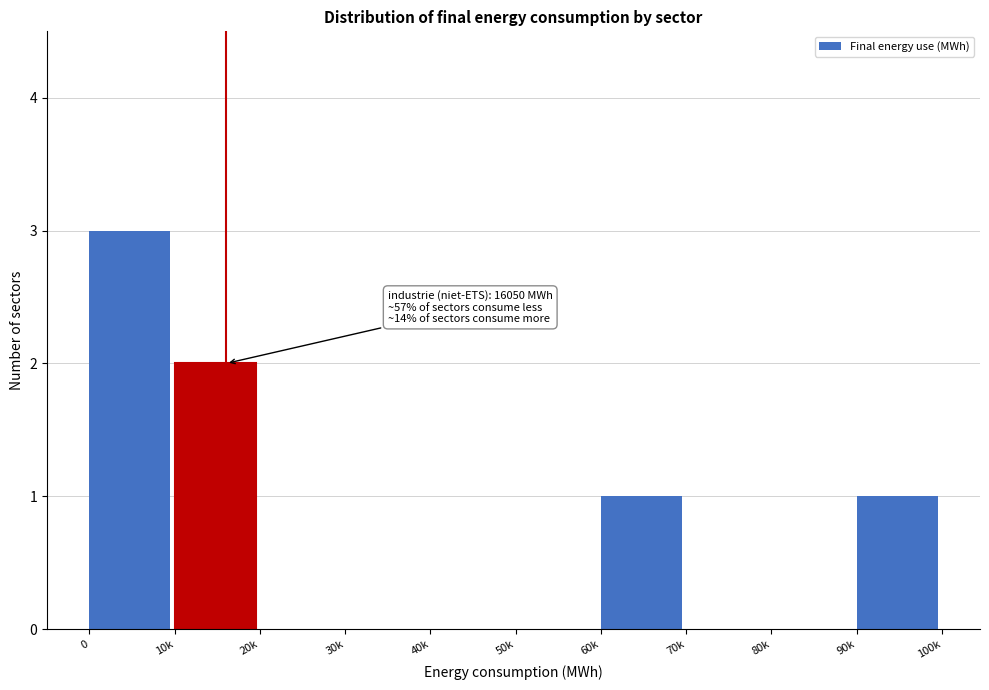

Reading left to right, what are all the values shown in this chart?

0=3	10k=2	20k=0	30k=0	40k=0	50k=0	60k=1	70k=0	80k=0	90k=1